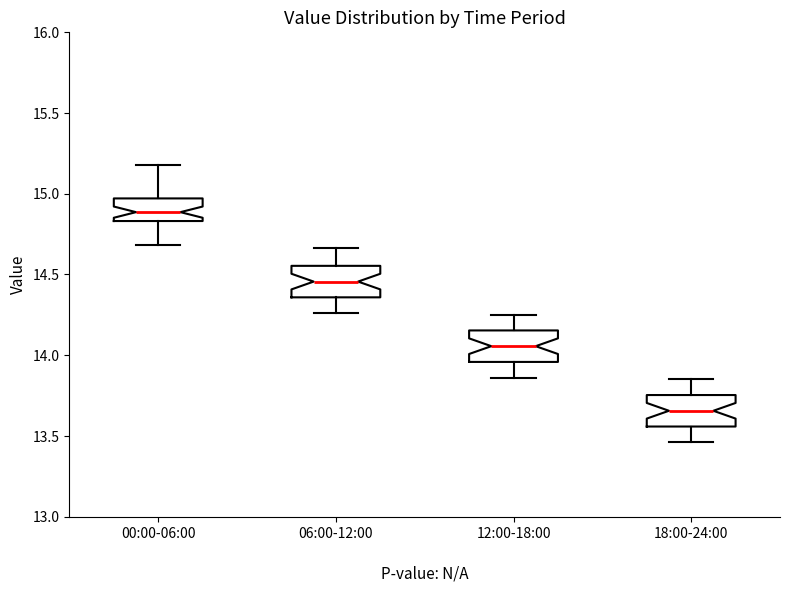

Reading left to right, read every box against the y-axis: the position of its median line, the range the box covers, and the ends of its whiskers. The values are not printed on the chart, so give them approximately, as read against the axis.

00:00-06:00: median 14.90, box 14.85 to 14.95, whiskers 14.70 to 15.20
06:00-12:00: median 14.45, box 14.35 to 14.55, whiskers 14.25 to 14.65
12:00-18:00: median 14.05, box 13.95 to 14.15, whiskers 13.85 to 14.25
18:00-24:00: median 13.65, box 13.55 to 13.75, whiskers 13.45 to 13.85